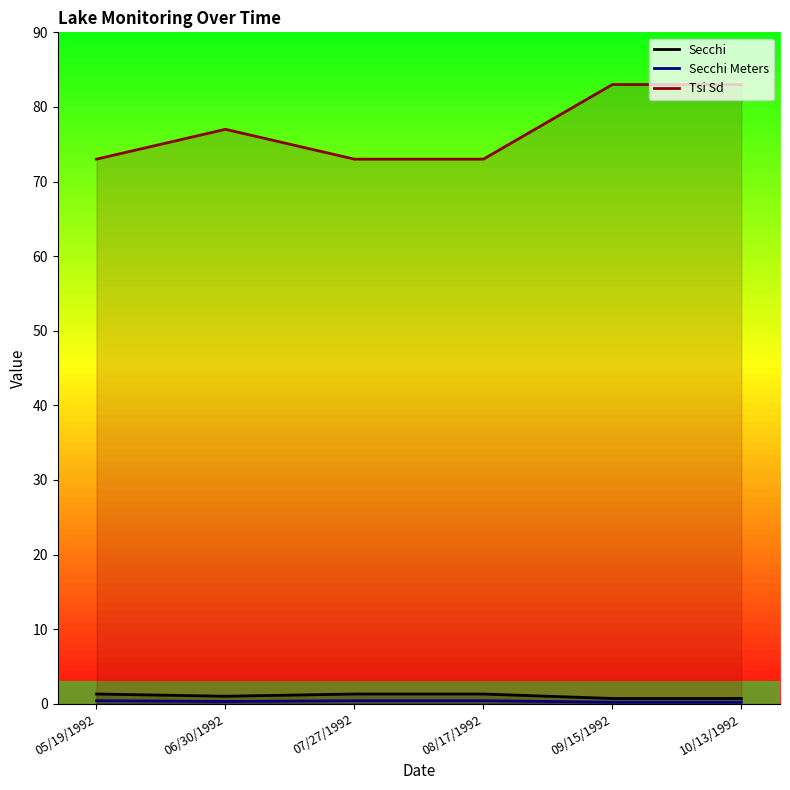

True or false: Secchi and Tsi Sd cross at least once.

False